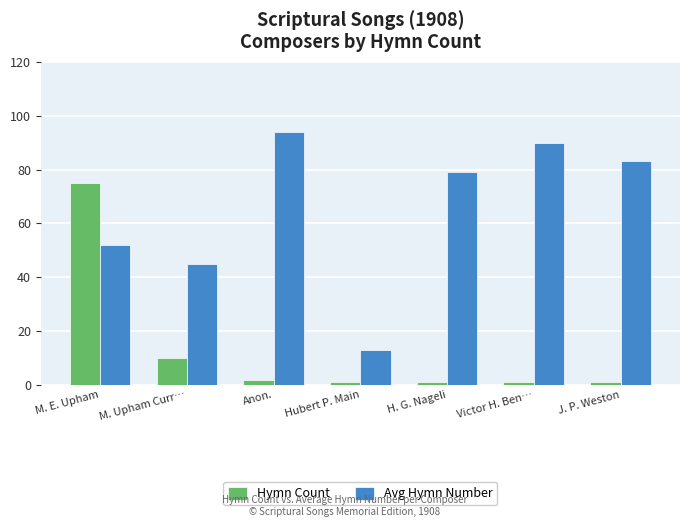

At which label does Avg Hymn Number reach its minimum?

Hubert P. Main